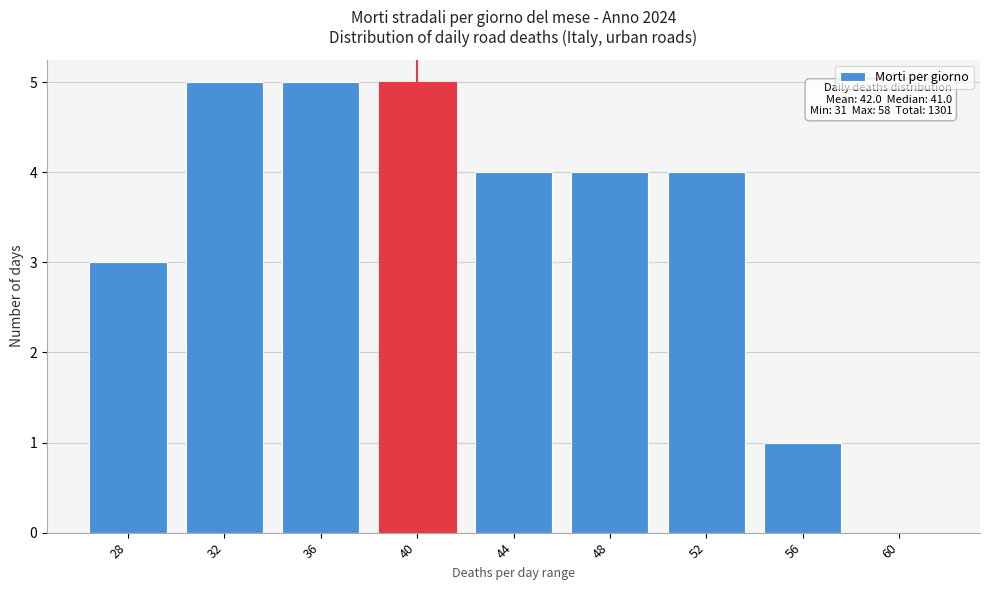

Reading left to right, what are all the values shown in this chart?

28=3	32=5	36=5	40=5	44=4	48=4	52=4	56=1	60=0